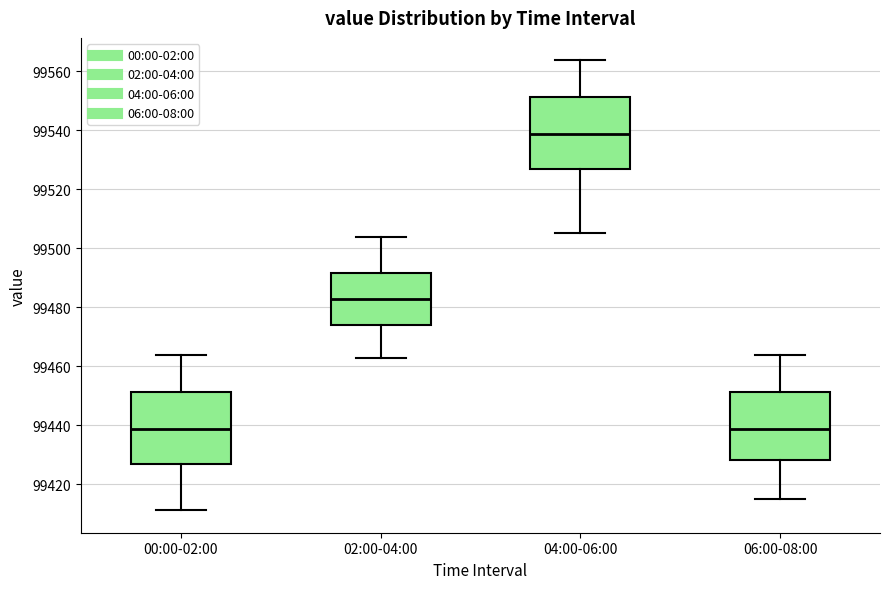

Where does the upper whisker of the box for 06:00-08:00 end on the y-axis? The values are not printed on the chart, so give them approximately, as read against the axis.

99464